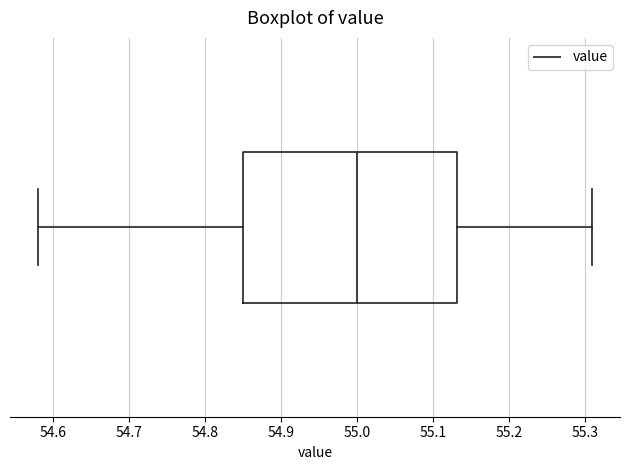

Read this box plot against the x-axis: the position of the median line, the range covered by the box, and the ends of both whiskers. The values are not printed on the chart, so give them approximately, as read against the axis.

median 55.00, box 54.85 to 55.13, whiskers 54.58 to 55.31